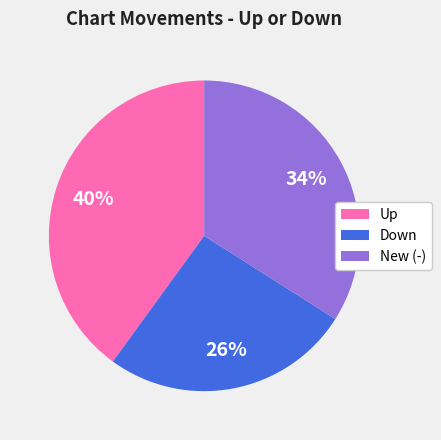

Is there any slice that represents more than half of the pie?

No